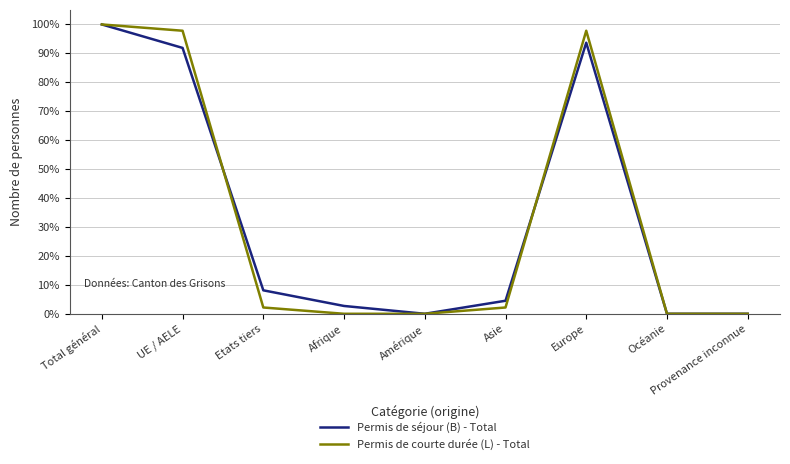

What is the difference between the Permis de courte durée (L) - Total values at Amérique and UE / AELE?

97.8